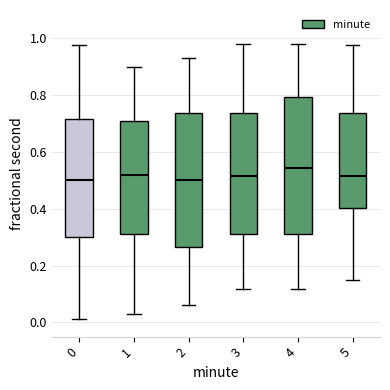

Reading left to right, read every box against the y-axis: the position of its median line, the range the box covers, and the ends of its whiskers. The values are not printed on the chart, so give them approximately, as read against the axis.

0: median 0.50, box 0.30 to 0.72, whiskers 0.02 to 0.98
1: median 0.52, box 0.32 to 0.70, whiskers 0.02 to 0.90
2: median 0.50, box 0.26 to 0.74, whiskers 0.06 to 0.94
3: median 0.52, box 0.32 to 0.74, whiskers 0.12 to 0.98
4: median 0.54, box 0.32 to 0.80, whiskers 0.12 to 0.98
5: median 0.52, box 0.40 to 0.74, whiskers 0.14 to 0.98